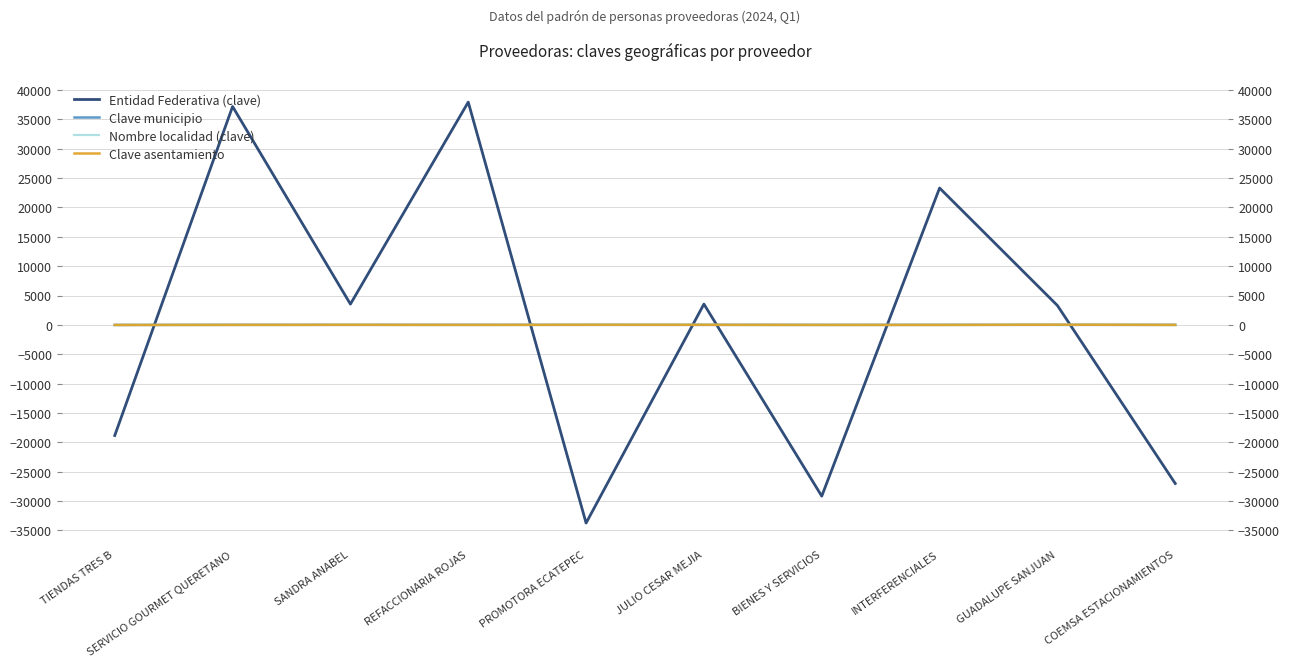

How many interior local valleys does the Entidad Federativa (clave) series have?

3